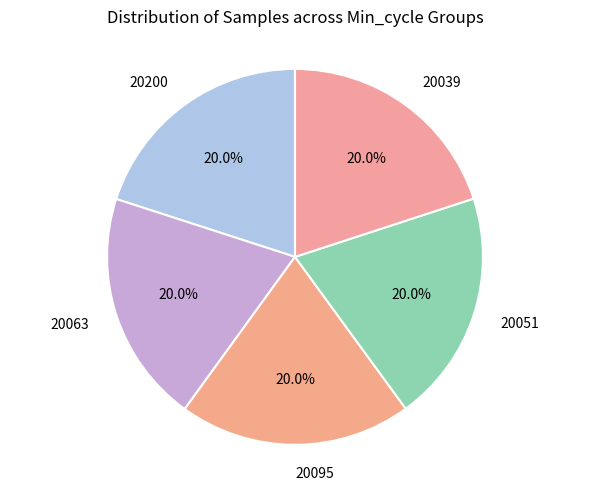

Is there a majority slice in this chart?

No